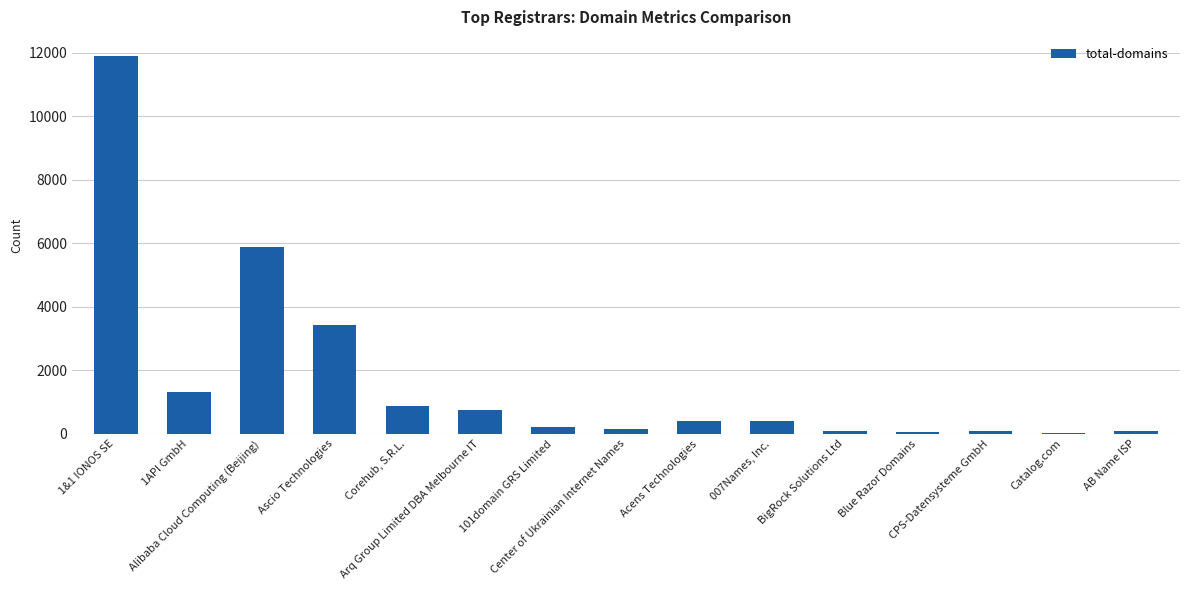

How many data points does each series have?

15